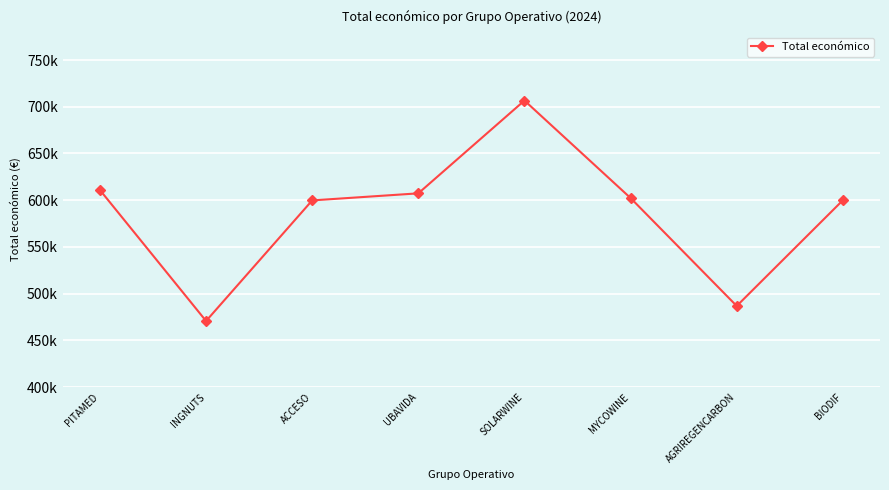

Does the chart have visible grid lines?

Yes